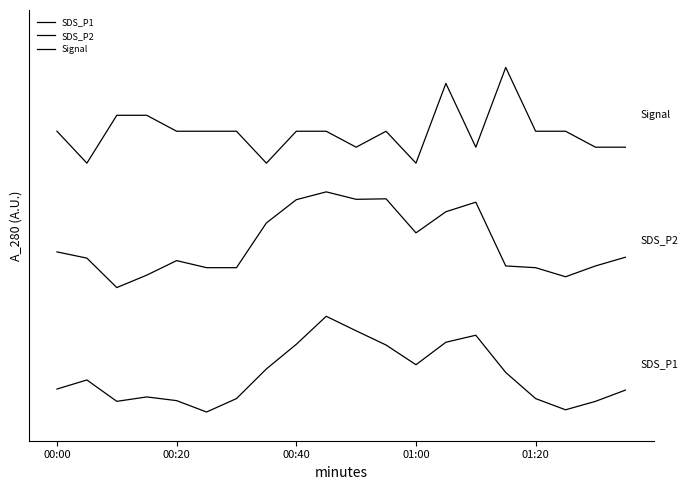

Does the chart have visible grid lines?

No